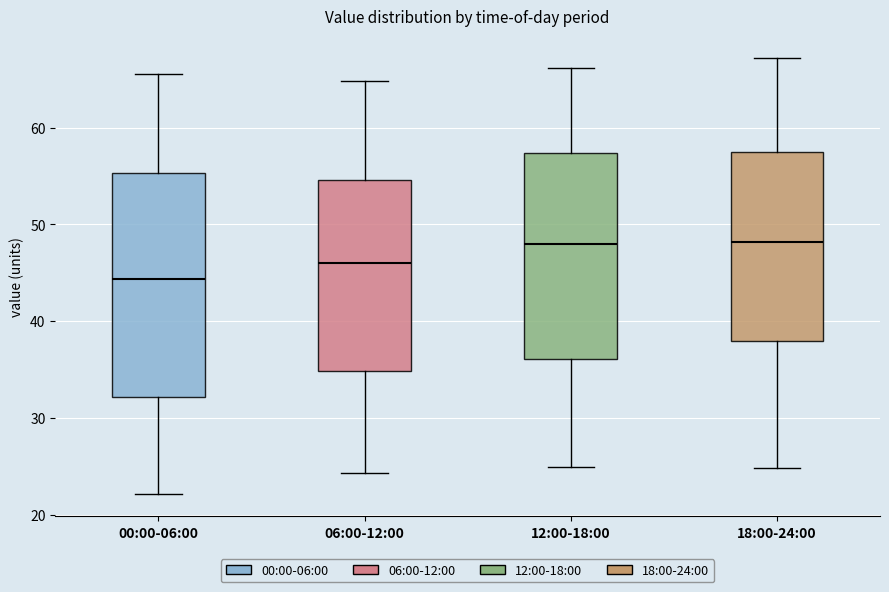

Where does the upper whisker of the box for 18:00-24:00 end on the y-axis? The values are not printed on the chart, so give them approximately, as read against the axis.

67